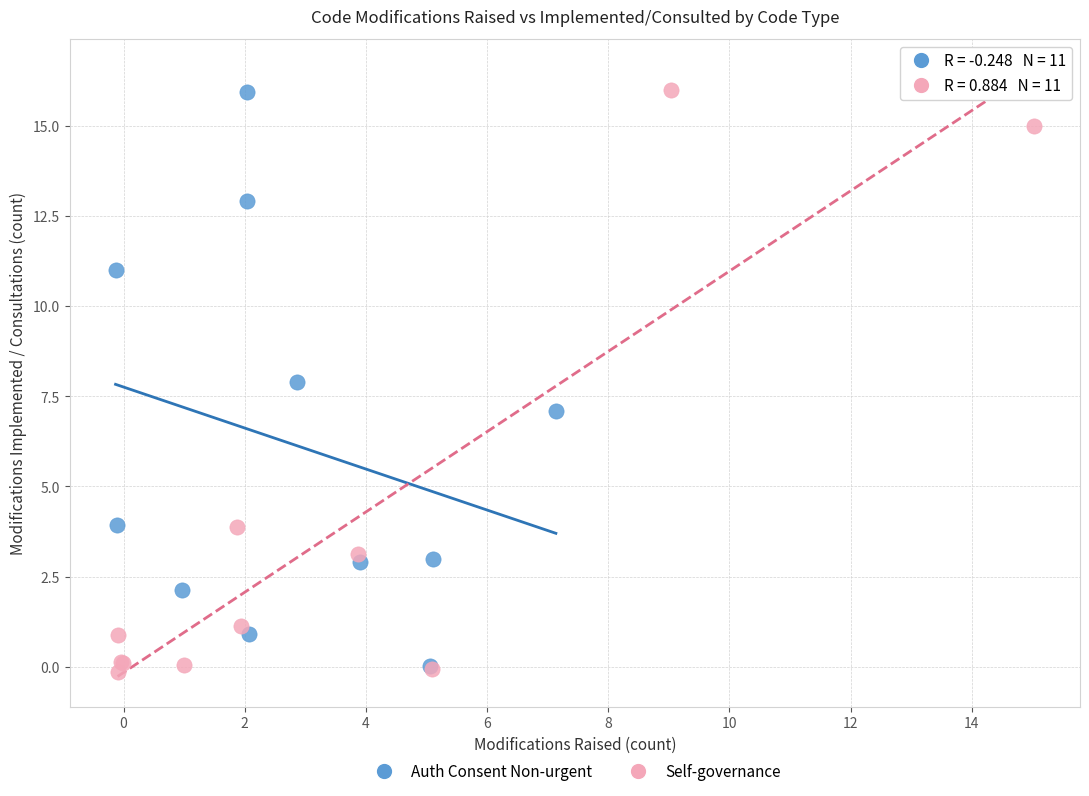

Which series has the widest spread of Y values?

Self-governance